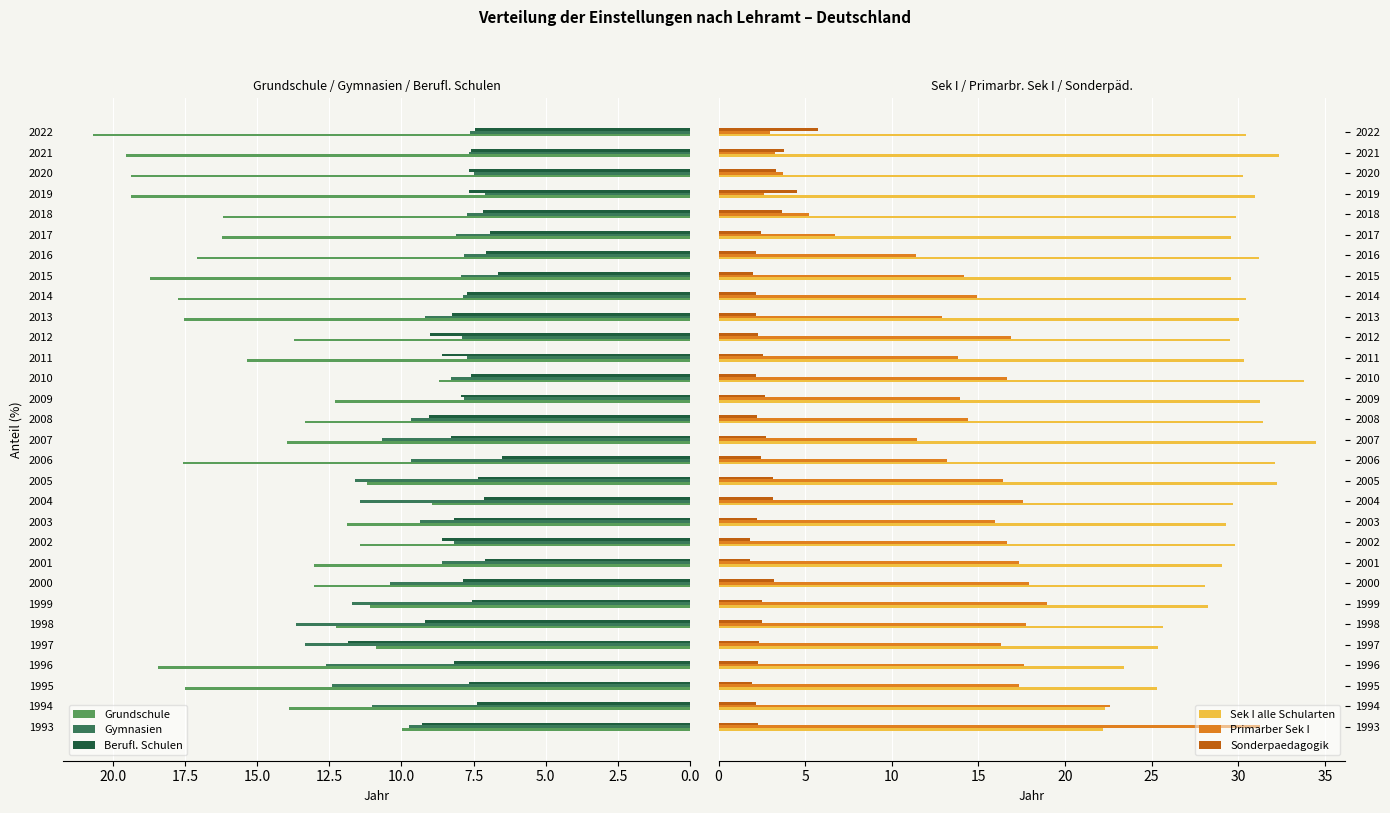

Which series has the widest spread of values?

Primarber Sek I